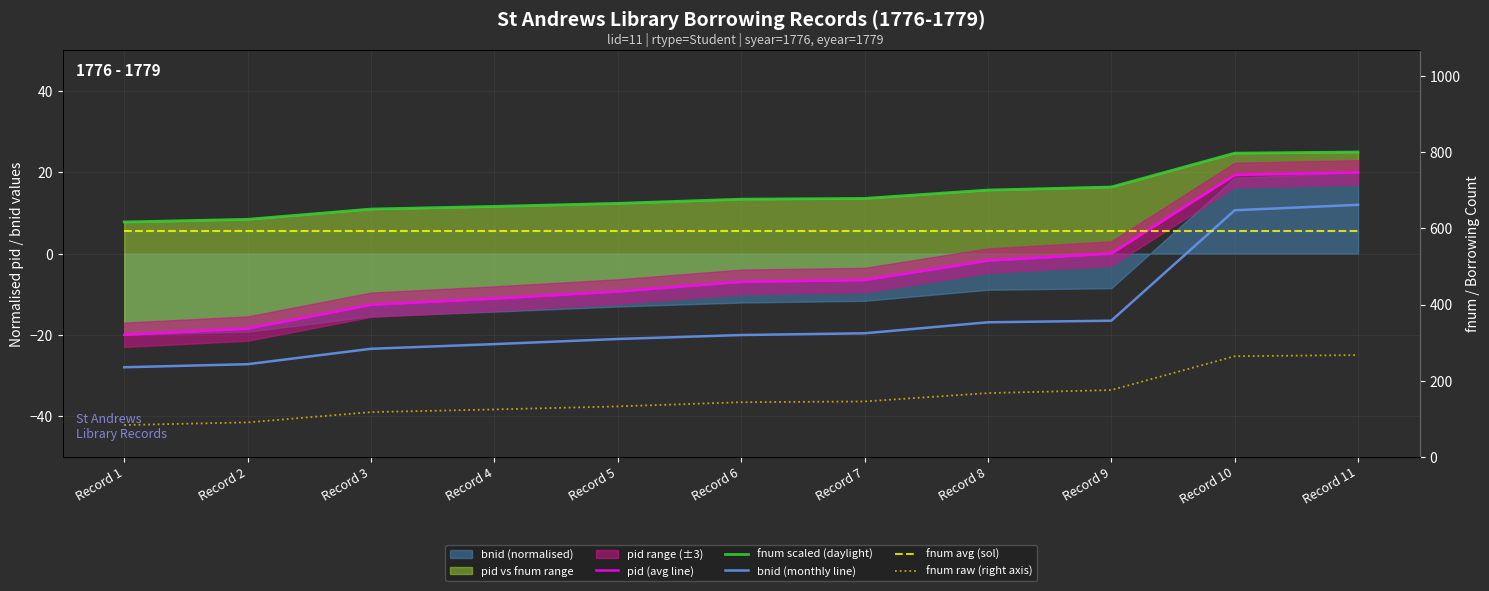

Which category has the lowest value in the bnid (monthly line) series?

Record 1